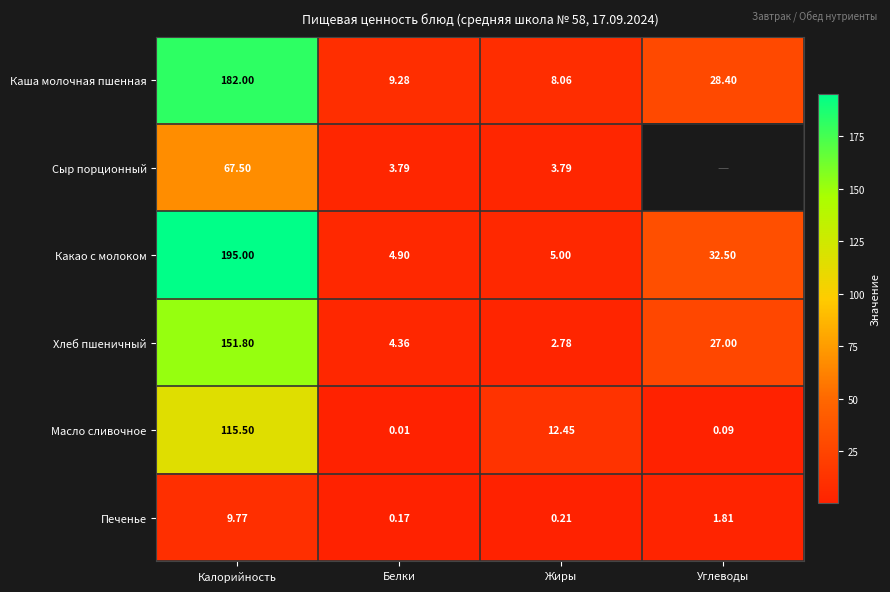

The Сыр порционный series shows 3.8 at Белки. True or false?

True